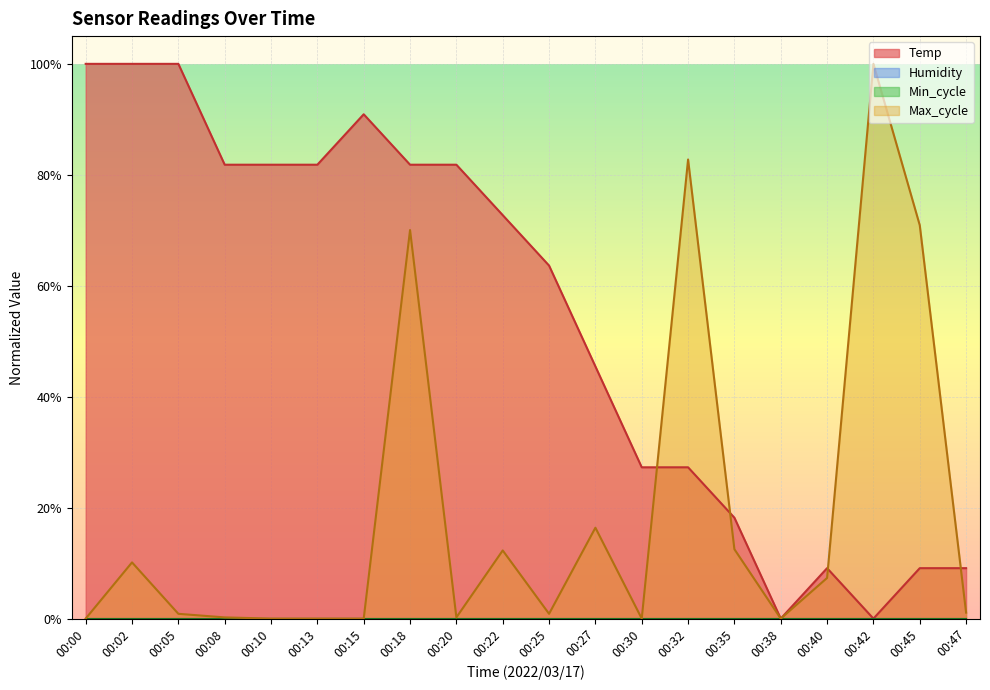

What is the total value across all series at 00:02?

1.1